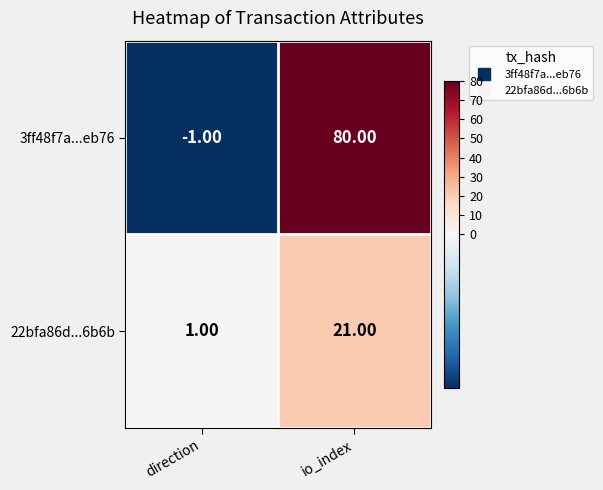

How many categories are shown in the chart?

2